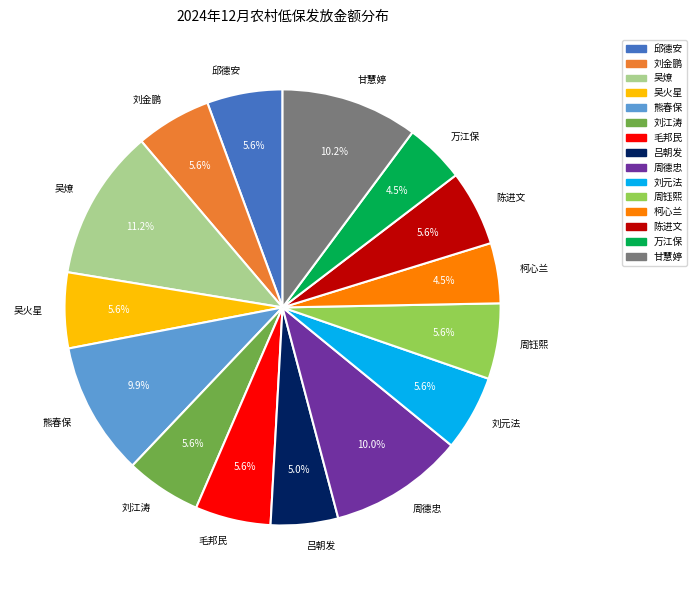

To the nearest percent, what is the combined percentage of 柯心兰 and 刘金鹏?

10%